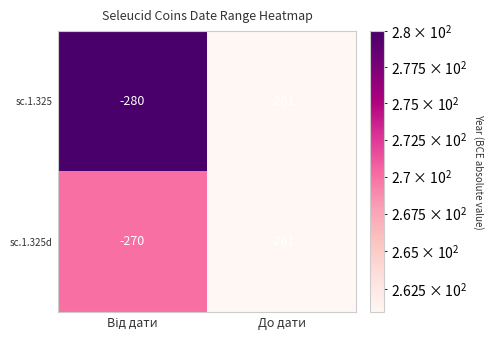

What is the sum of all sc.1.325 values?

-541